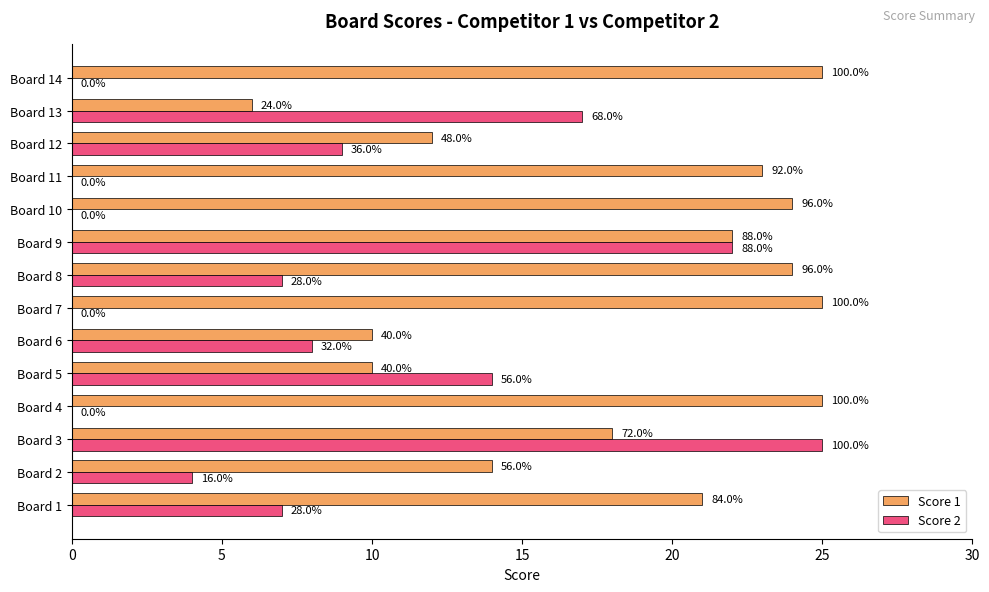

What are all the series names shown in the legend?

Score 1, Score 2